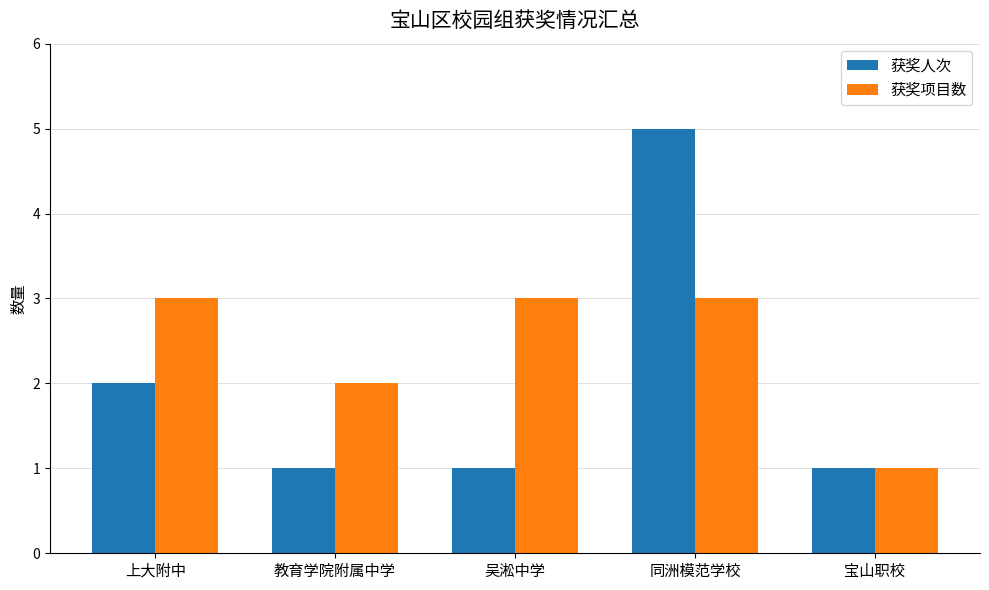

What is the value of the 获奖项目数 bar at the 3rd from the left?

3